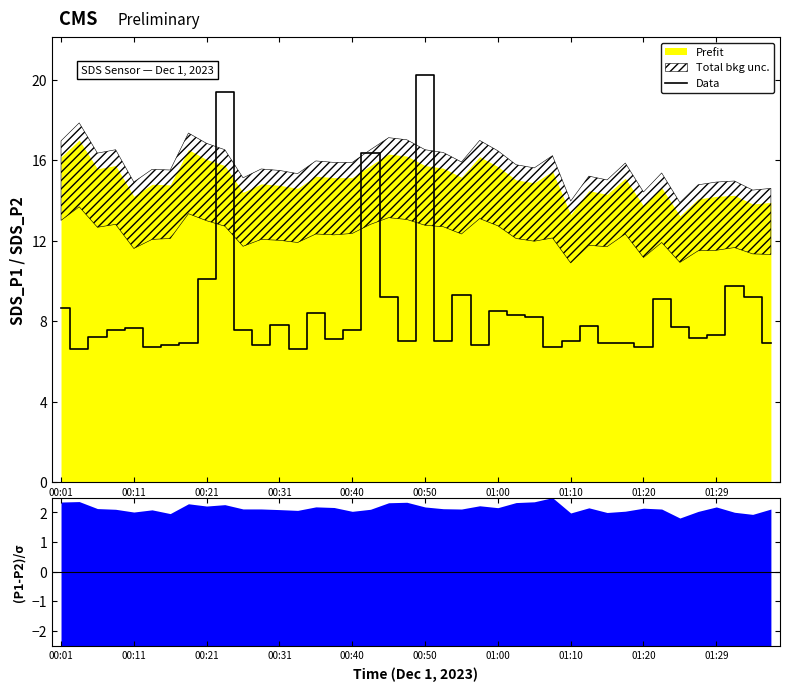

Does the chart have visible grid lines?

No